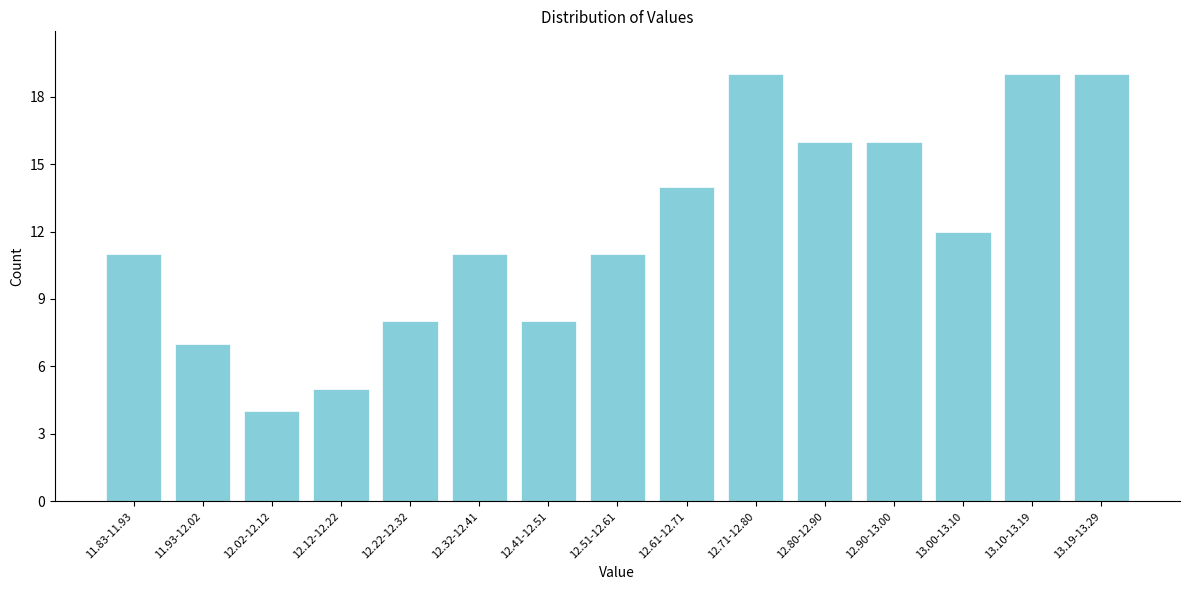

Reading right to left, extract all data points from this chart.

13.19-13.29=19	13.10-13.19=19	13.00-13.10=12	12.90-13.00=16	12.80-12.90=16	12.71-12.80=19	12.61-12.71=14	12.51-12.61=11	12.41-12.51=8	12.32-12.41=11	12.22-12.32=8	12.12-12.22=5	12.02-12.12=4	11.93-12.02=7	11.83-11.93=11